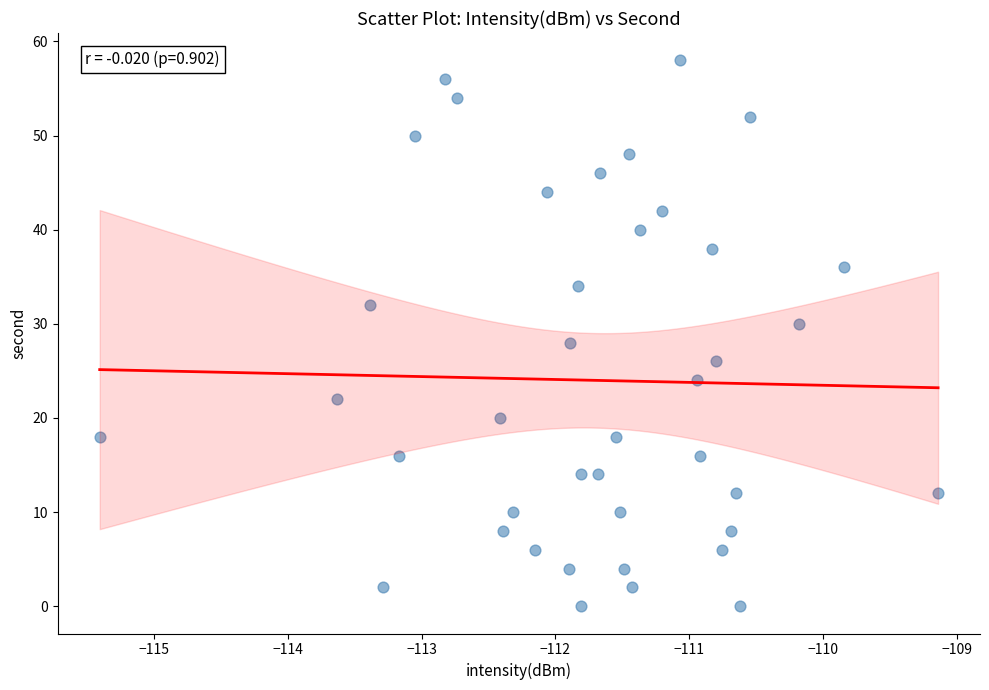

What is the range of Y values (max minus min)?

58